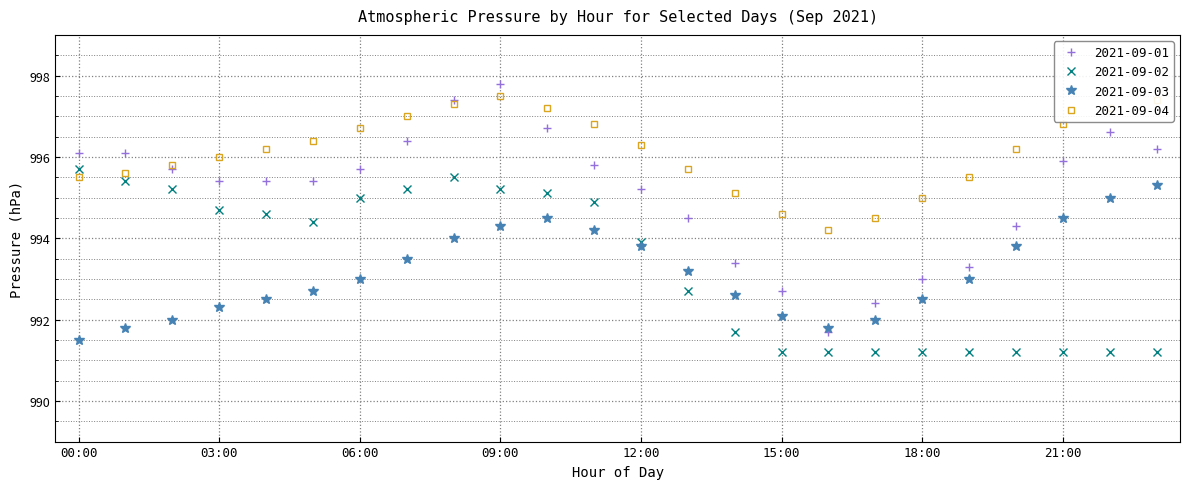

How many series are shown in this chart?

4